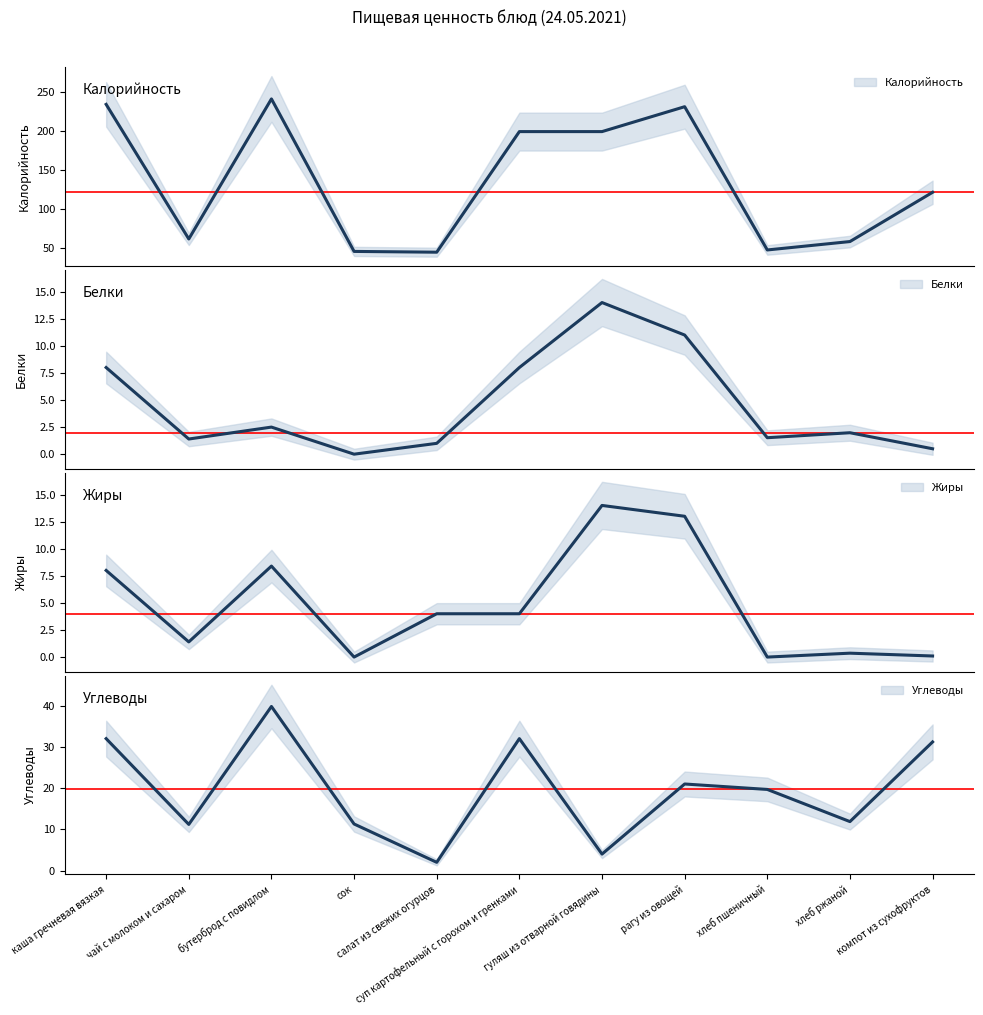

How many intersections are there between Белки and Углеводы?

2